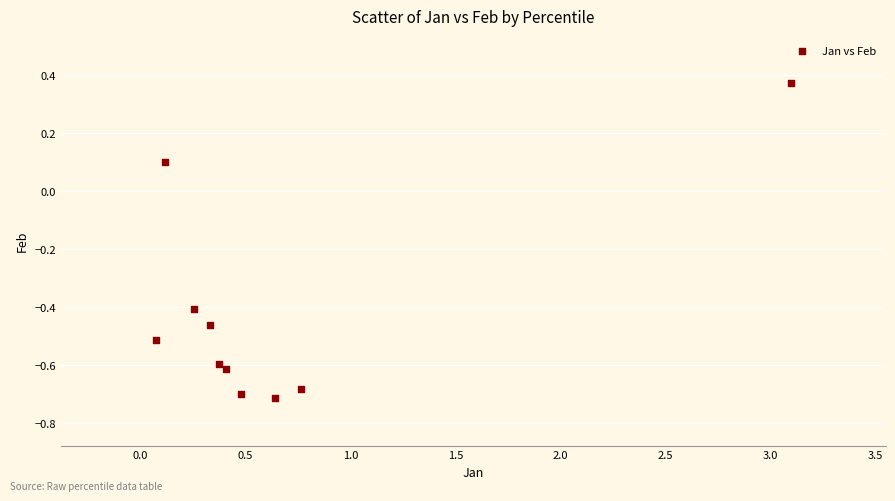

What is the average Y value?

-0.4